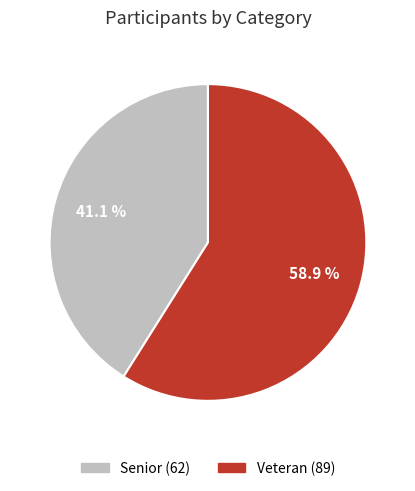

To the nearest percent, what is the average slice percentage?

50%